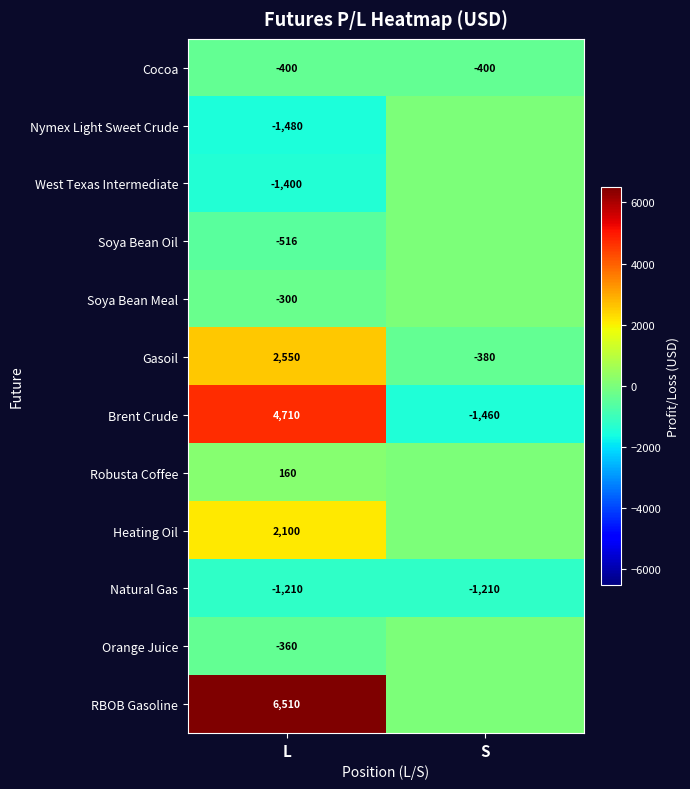

What is the difference between the highest and lowest values at L?

7990